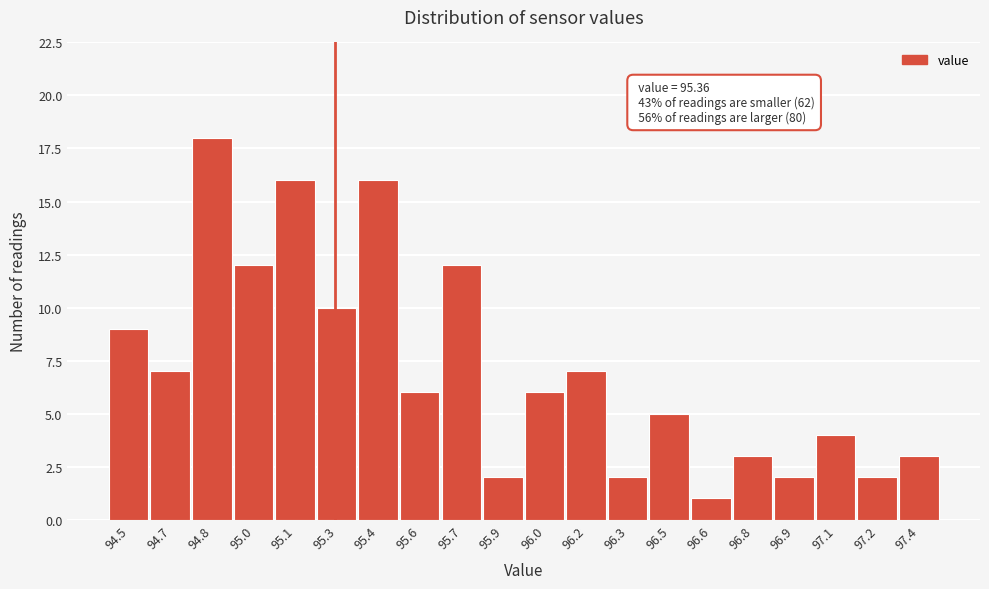

Reading right to left, extract all data points from this chart.

3	2	4	2	3	1	5	2	7	6	2	12	6	16	10	16	12	18	7	9